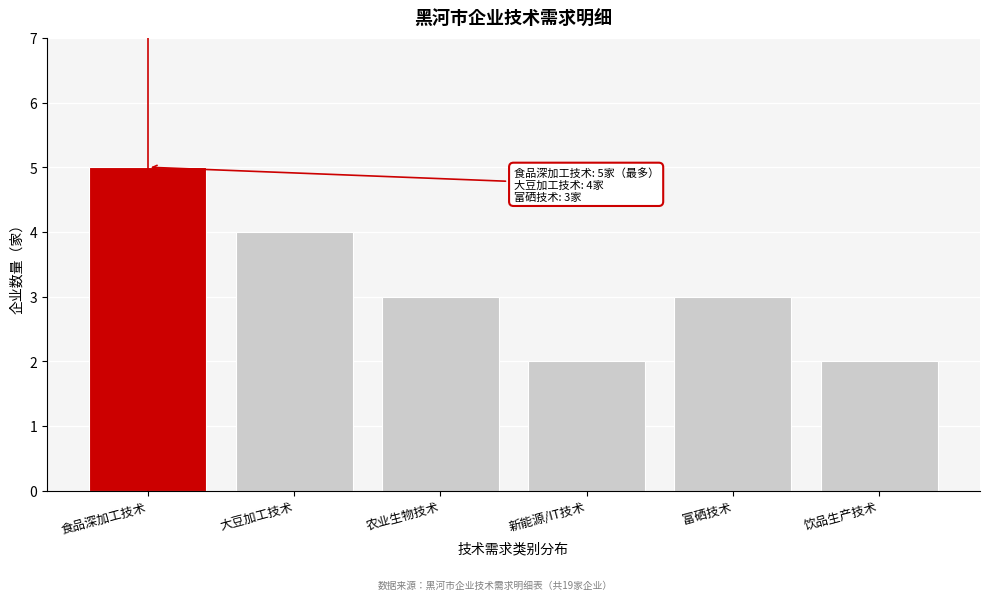

Reading left to right, transcribe all the data shown in this chart.

5	4	3	2	3	2